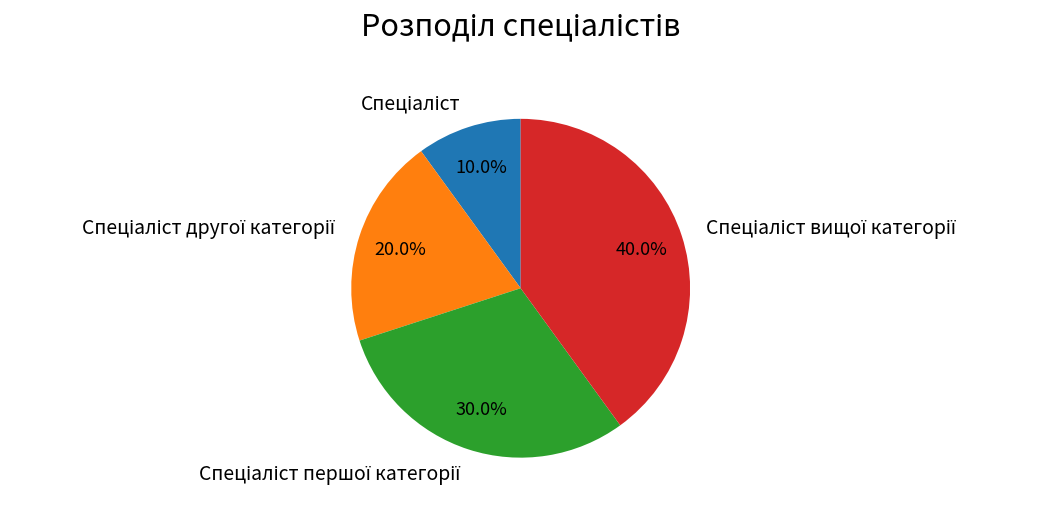

Is there any slice that represents more than half of the pie?

No